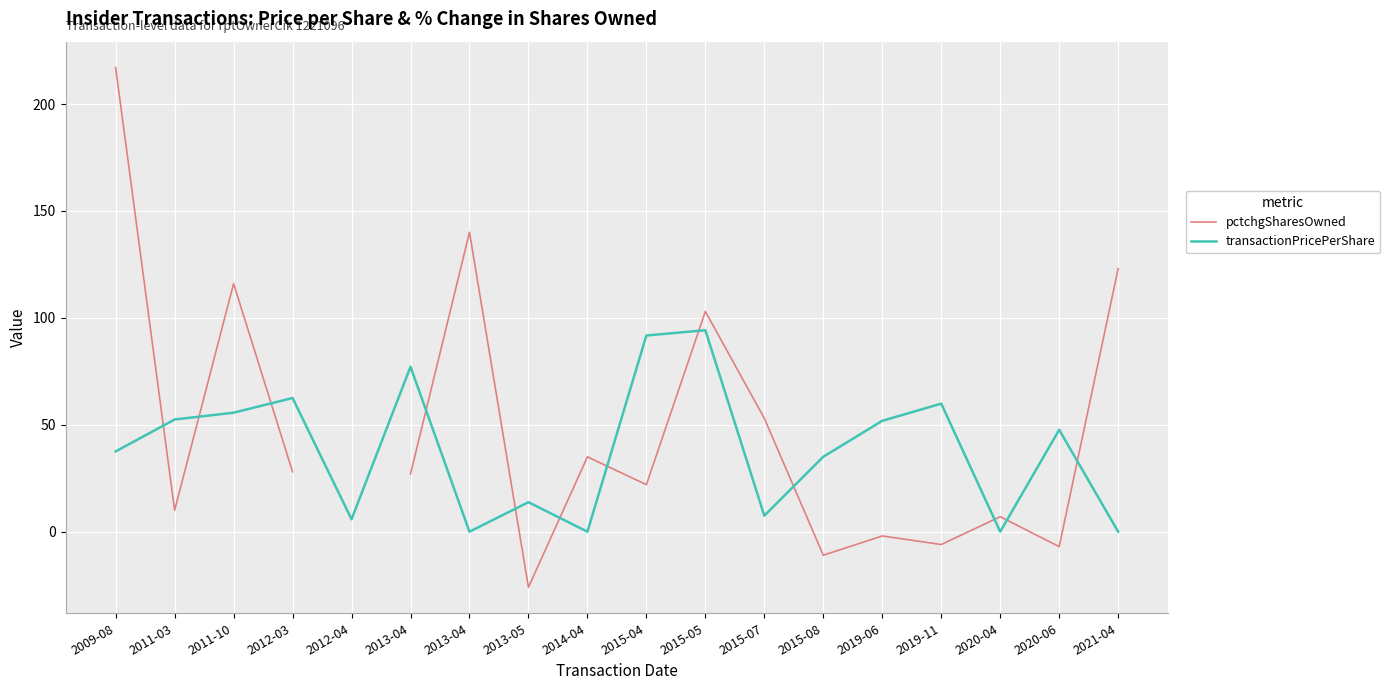

How many categories are shown in the chart?

18